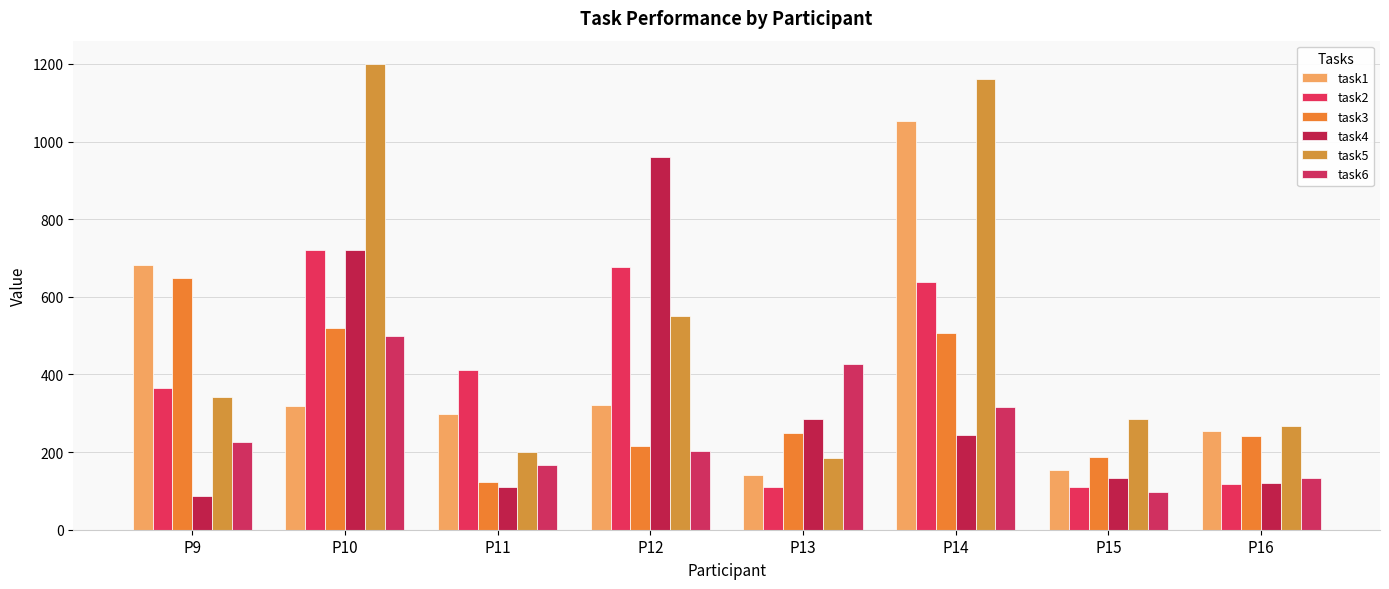

How many bars are there in each group?

6